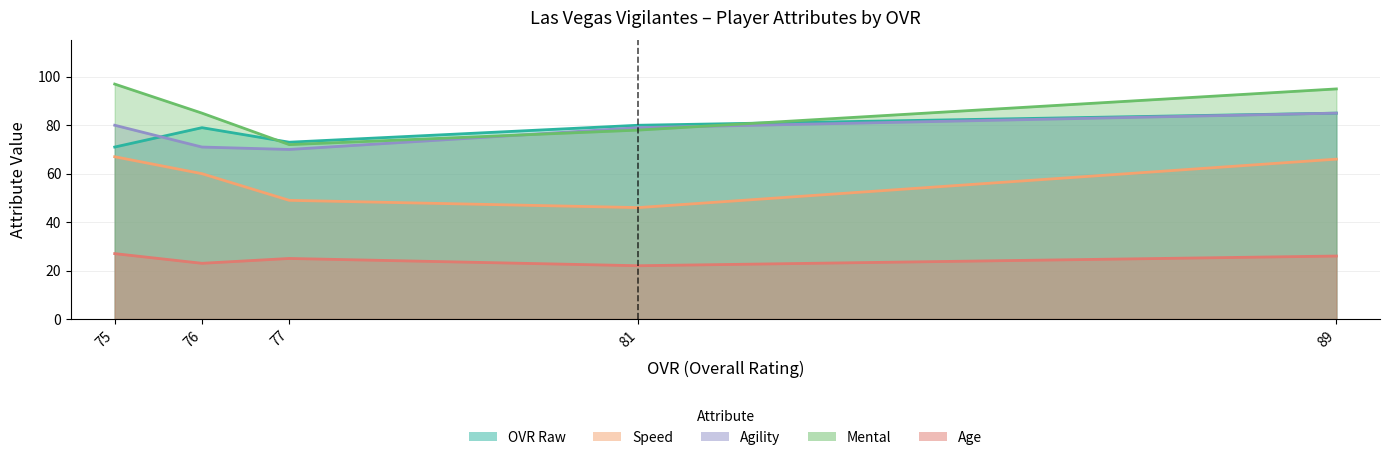

True or false: speed and mental cross at least once.

False